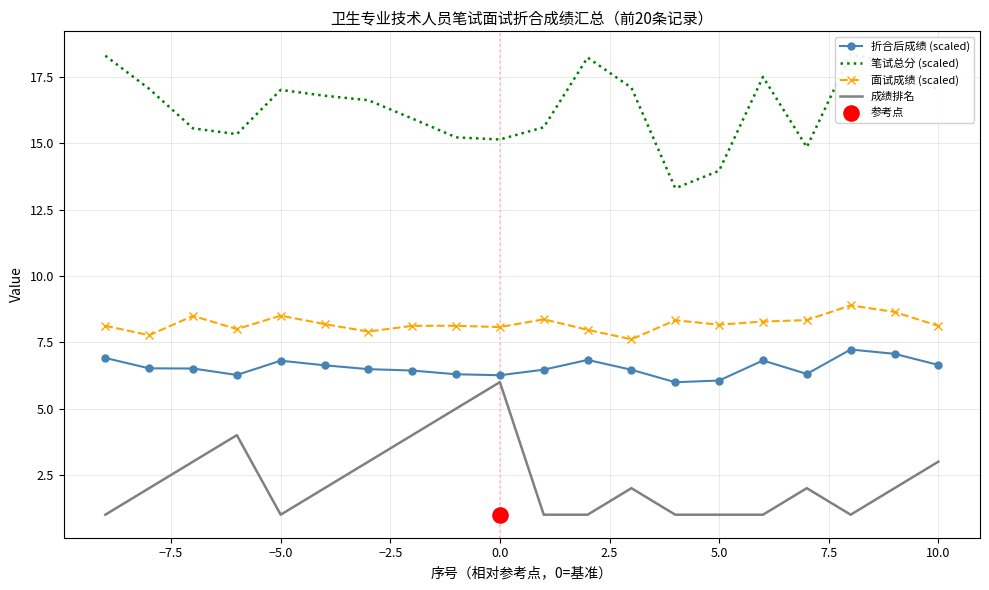

Which series has the widest spread of Y values?

笔试总分 (scaled)